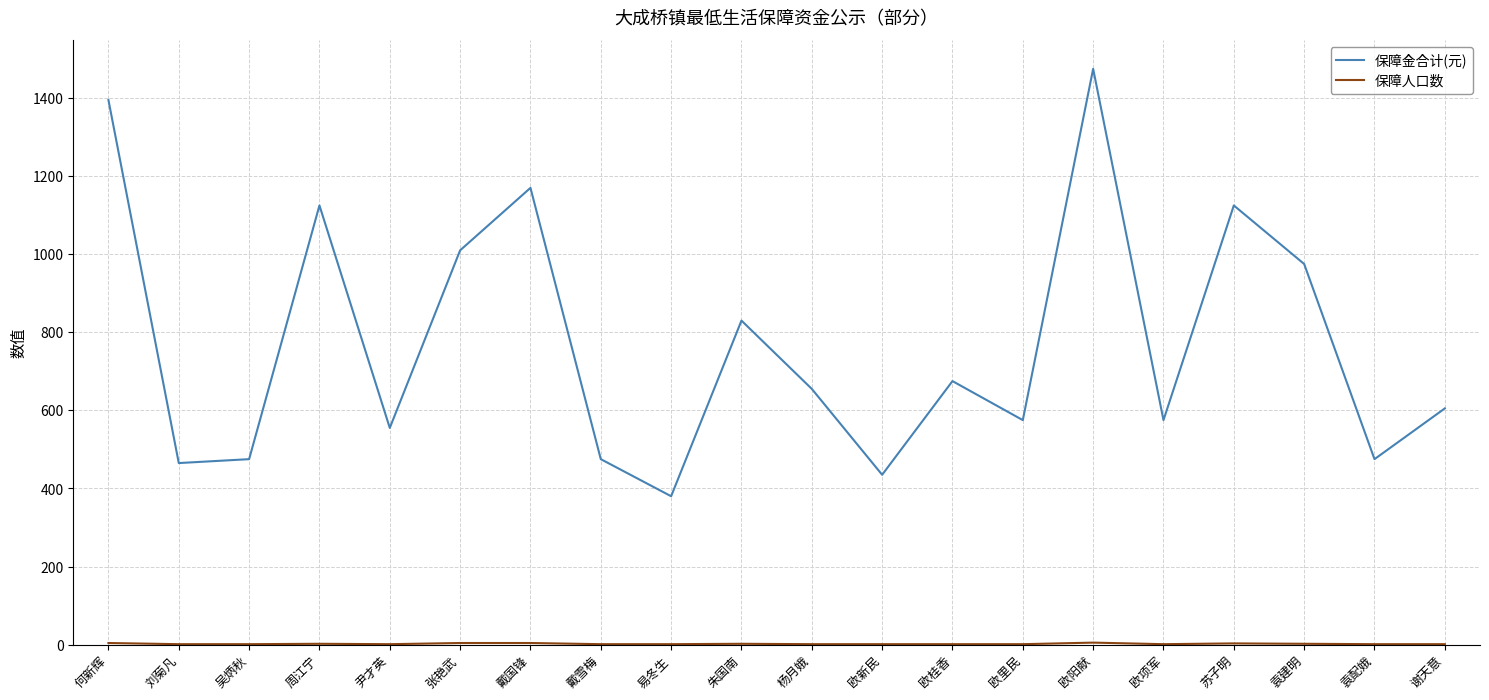

What is the maximum value for 保障金合计(元)?

1475